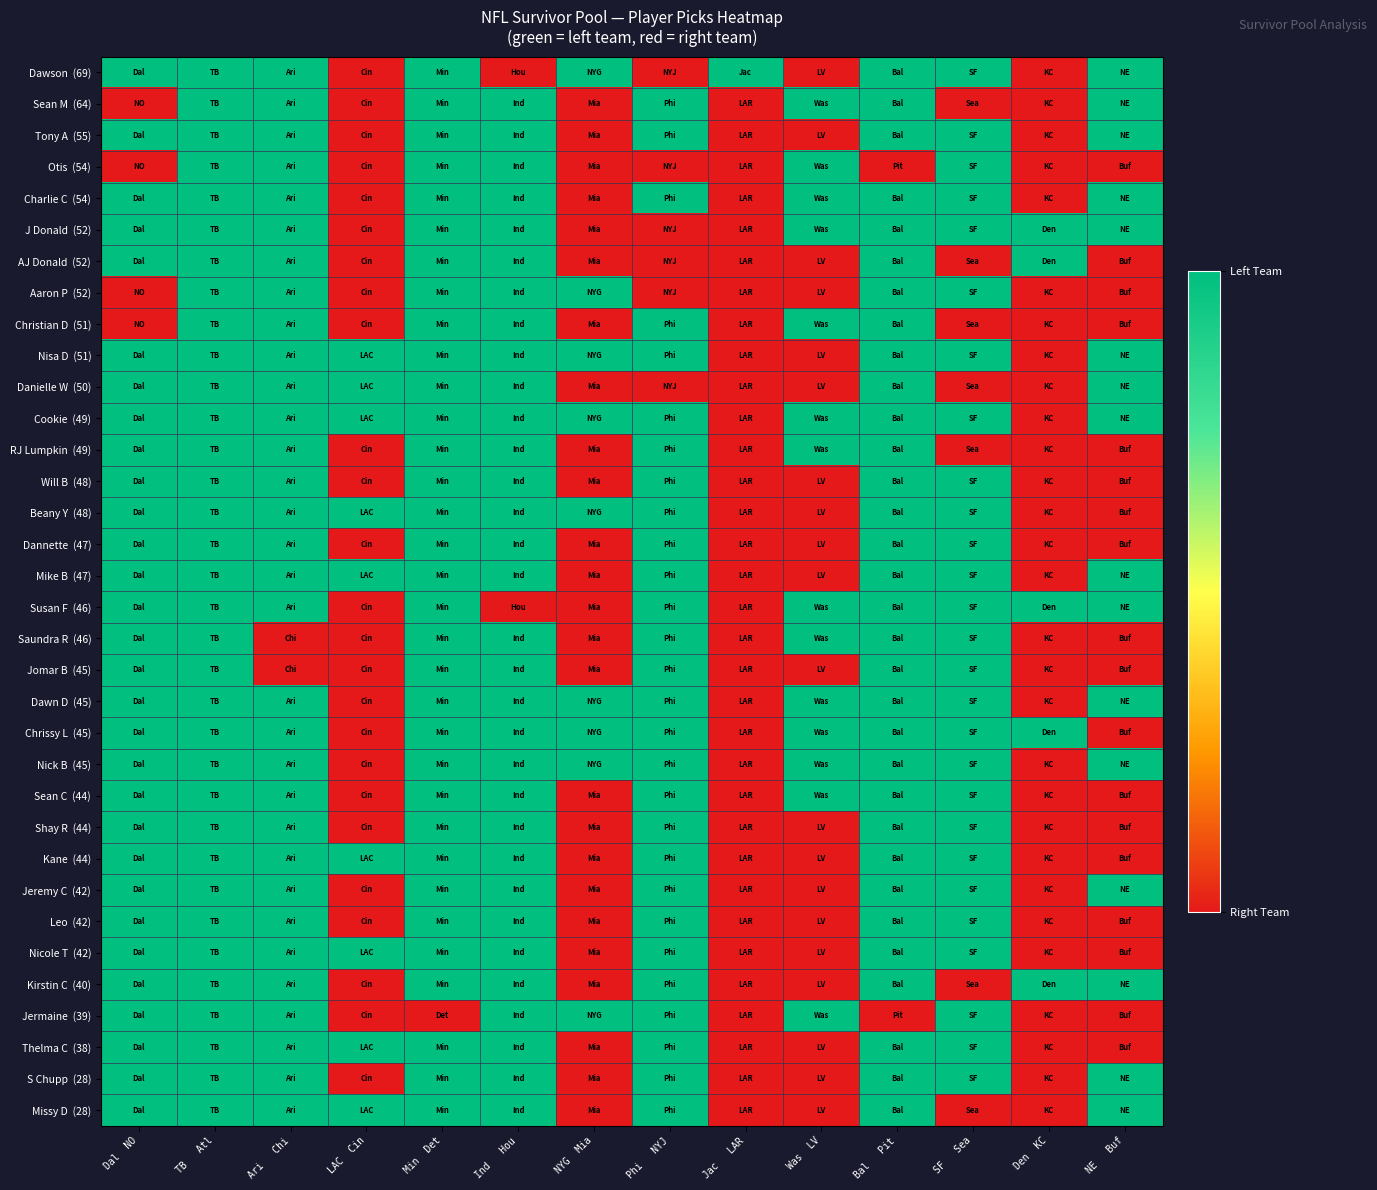

What is the spread (max minus min) of values at Ind   Hou?

1